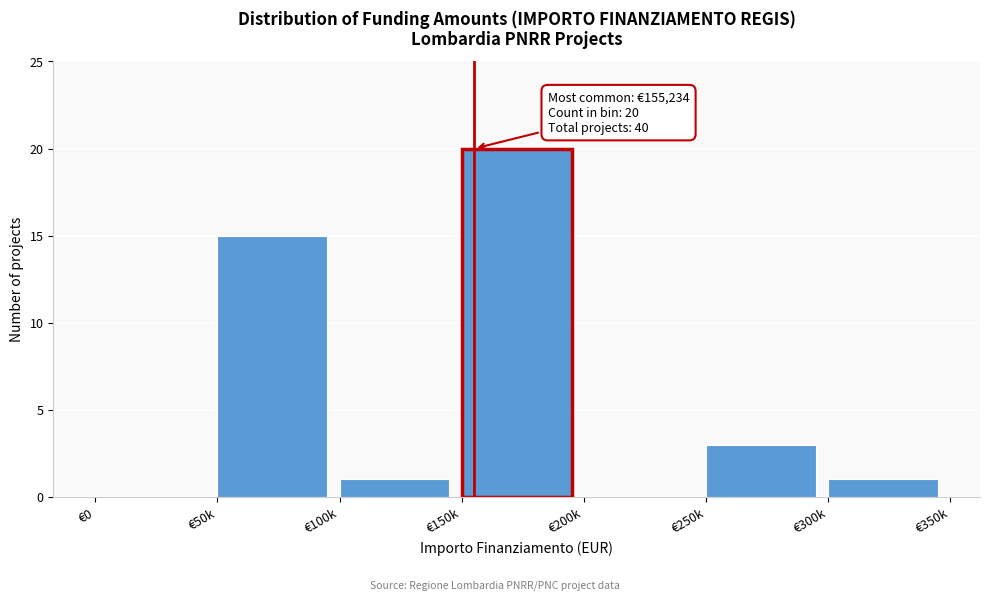

Reading left to right, list all the values displayed in this chart.

€0=0	€50k=15	€100k=1	€150k=20	€200k=0	€250k=3	€300k=1